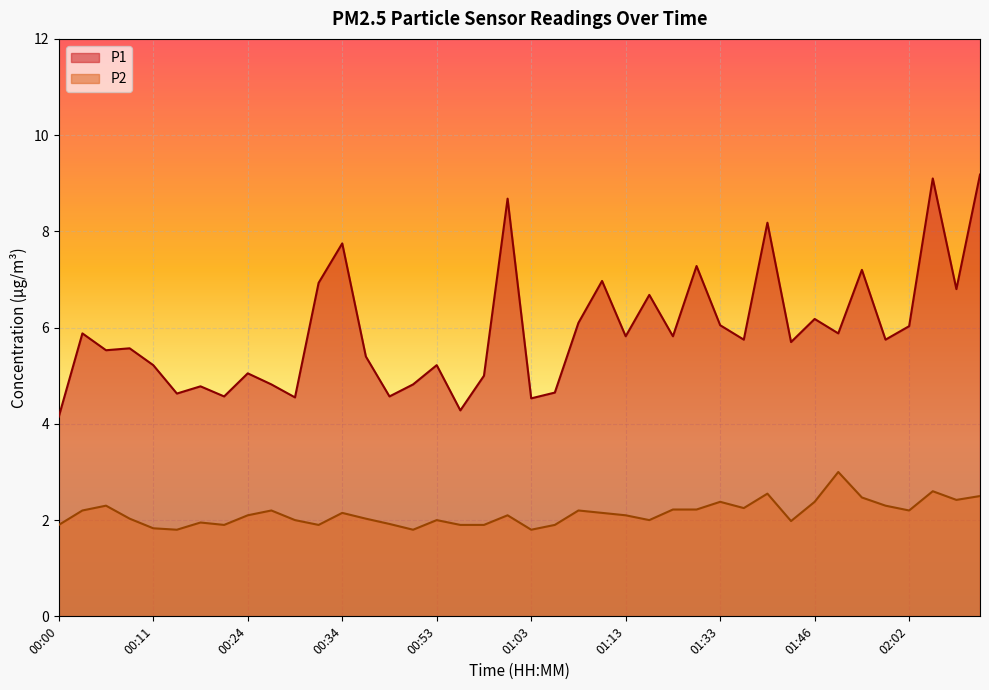

What value does the P2 series have at 01:11?

2.1